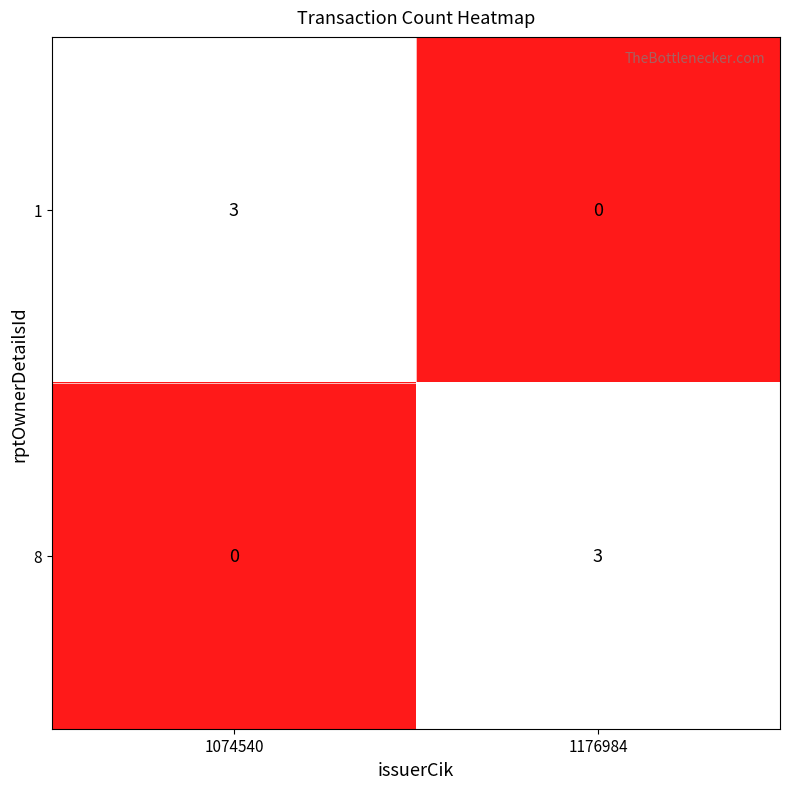

Reading left to right, transcribe all the data shown in this chart.

1: 3	0
8: 0	3